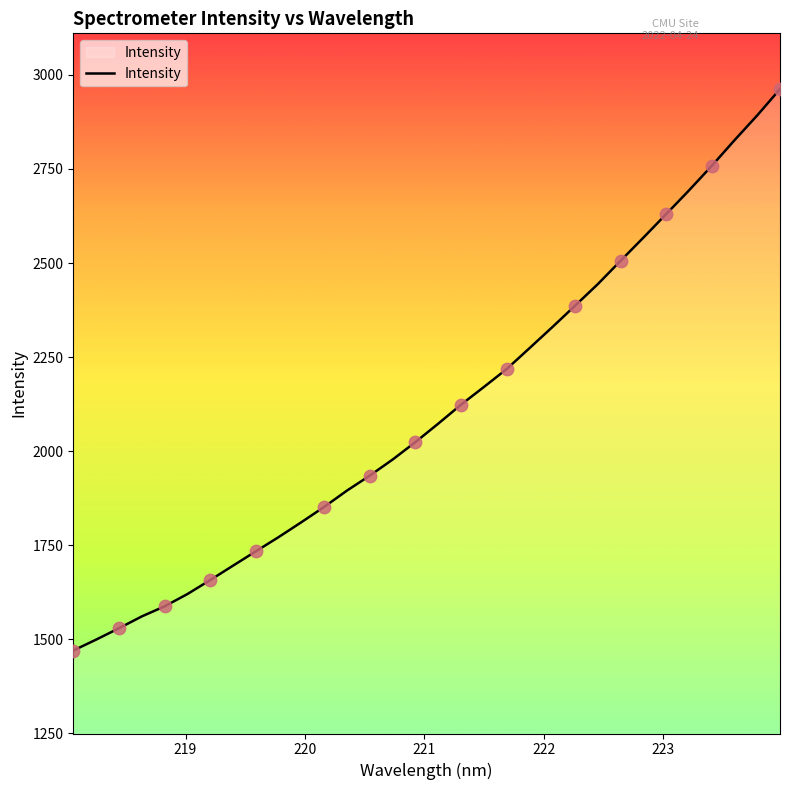

What is the greatest value displayed?

2962.3